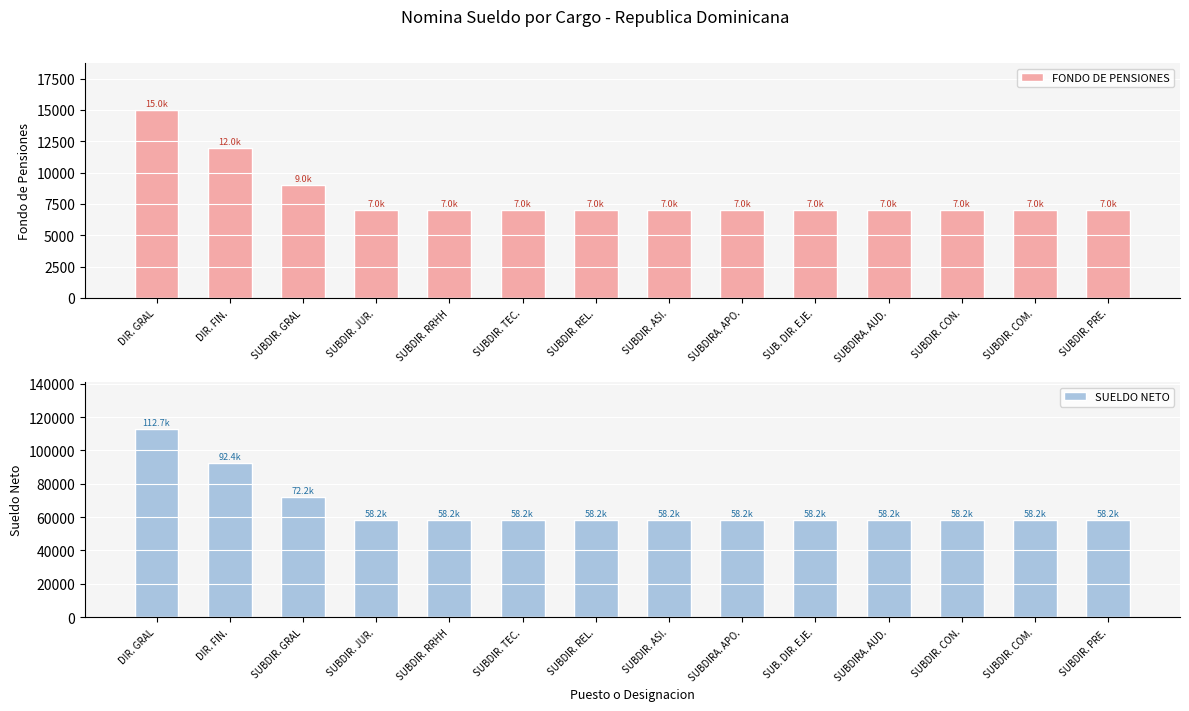

Does the chart contain any negative values?

No